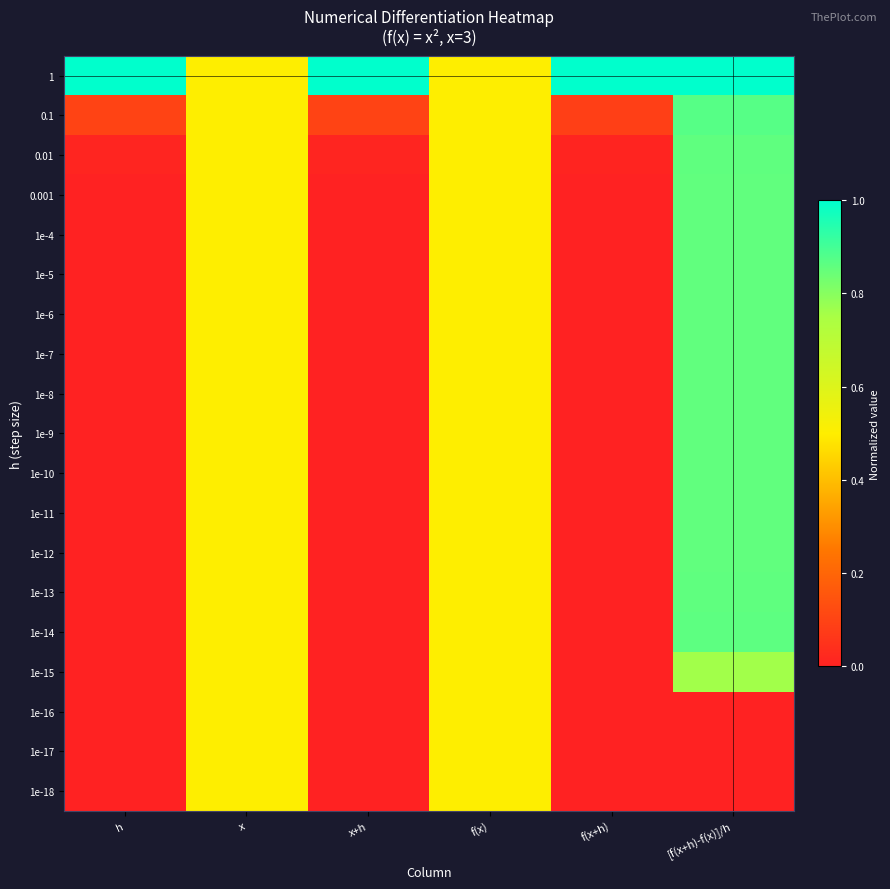

Which has a higher value, [f(x+h)-f(x)]/h or f(x)?

[f(x+h)-f(x)]/h